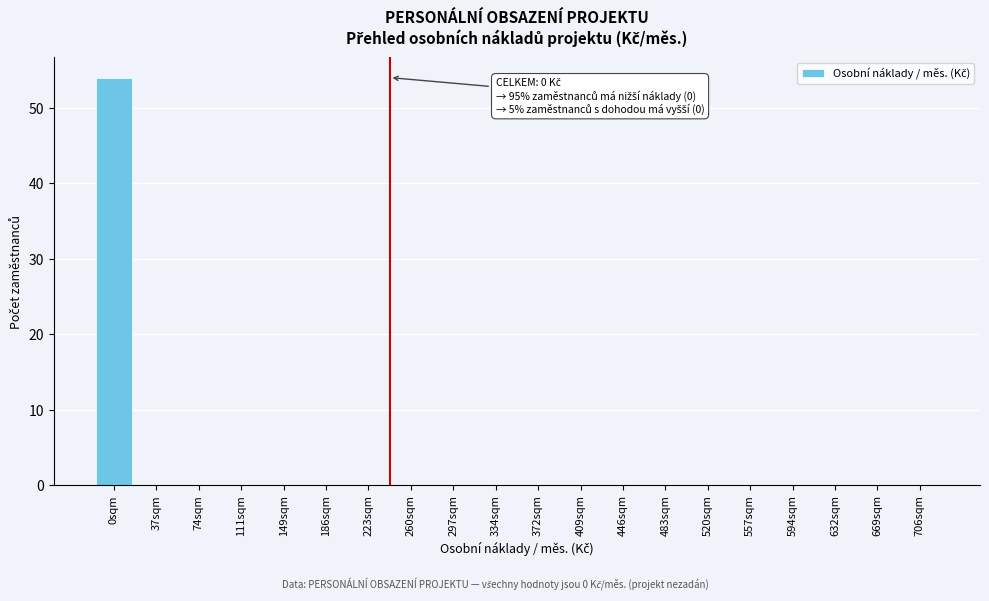

Reading left to right, extract all data points from this chart.

0sqm=54	37sqm=0	74sqm=0	111sqm=0	149sqm=0	186sqm=0	223sqm=0	260sqm=0	297sqm=0	334sqm=0	372sqm=0	409sqm=0	446sqm=0	483sqm=0	520sqm=0	557sqm=0	594sqm=0	632sqm=0	669sqm=0	706sqm=0